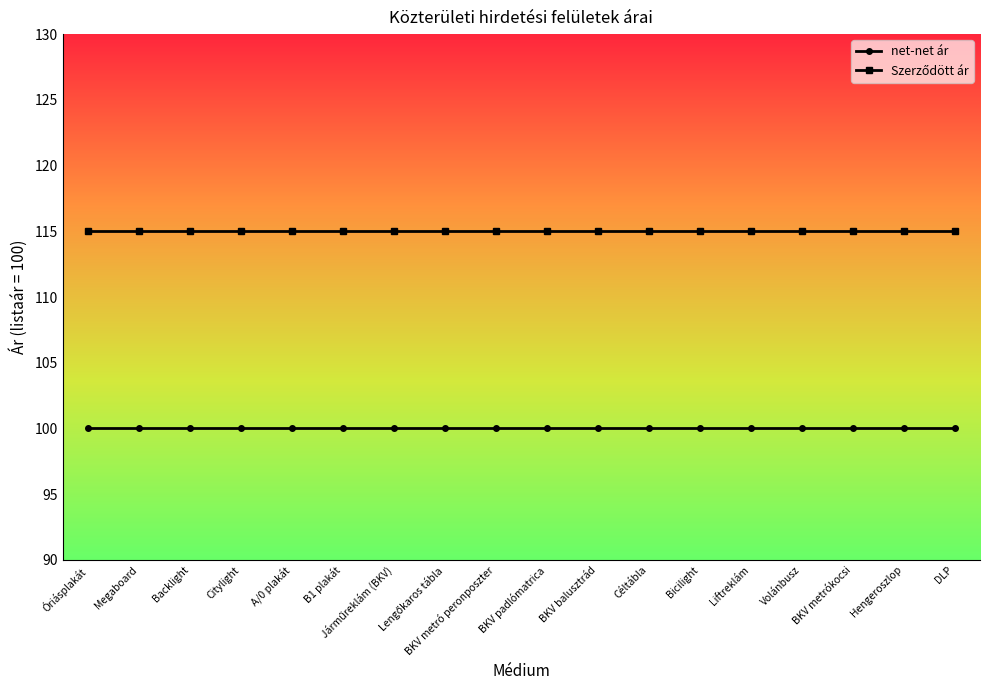

What position from the right is Megaboard?

17